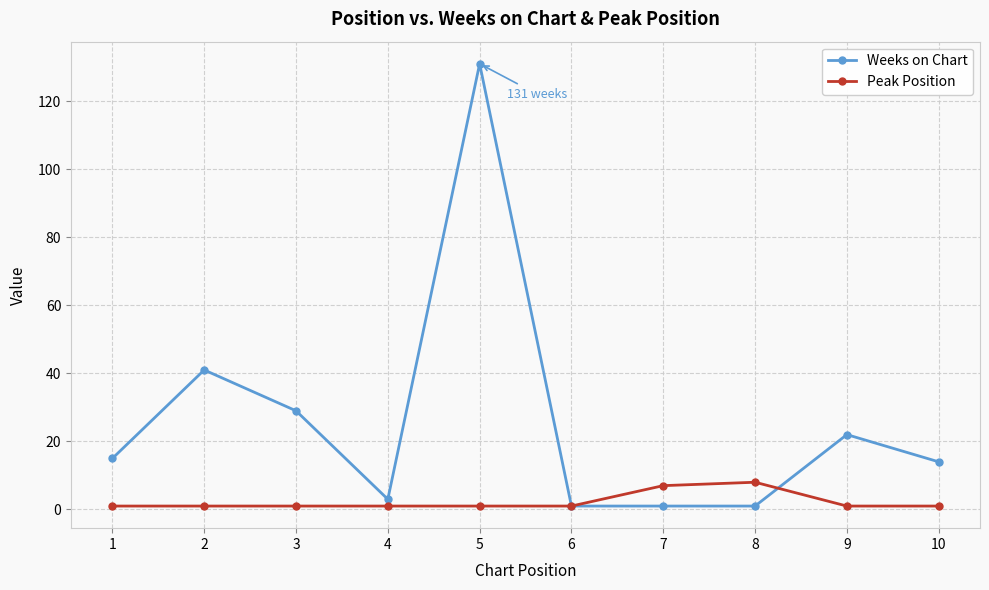

Rank the series at 3 from lowest to highest value.

Peak Position, Weeks on Chart